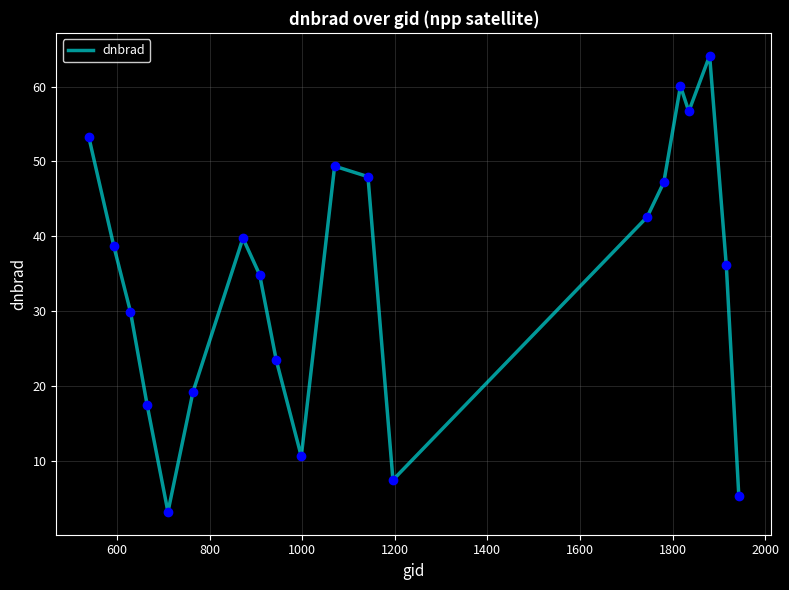

What is the difference between the maximum and minimum values?

61.0